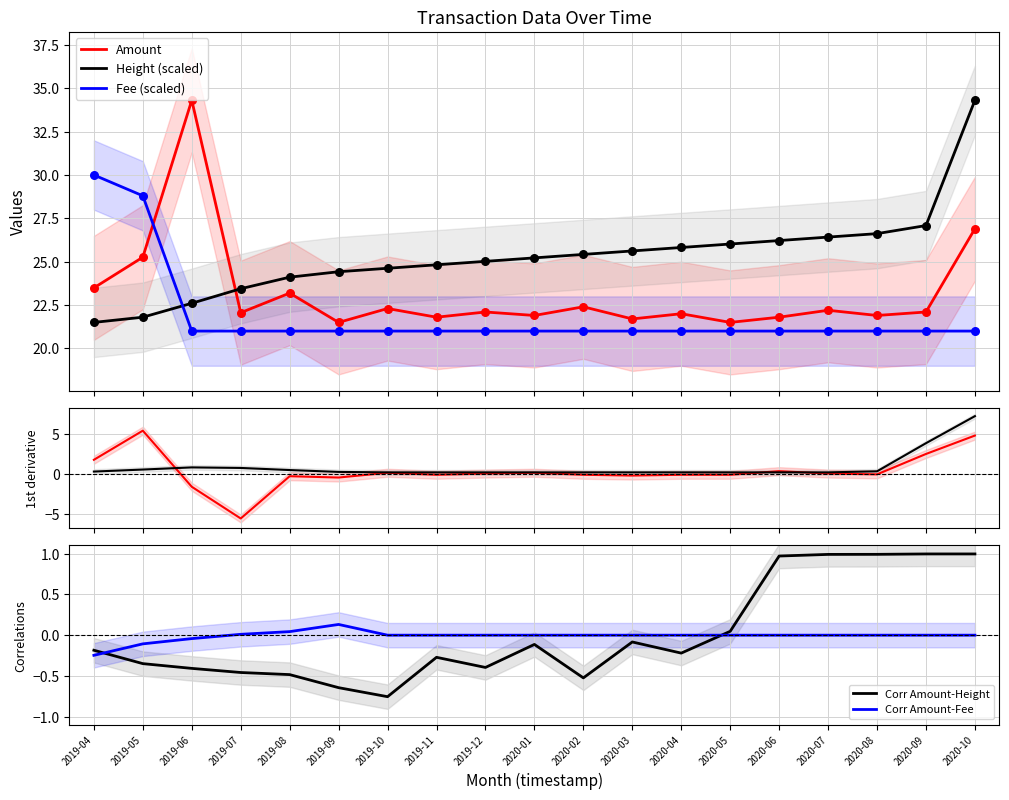

Which series has the largest total across all categories?

Height